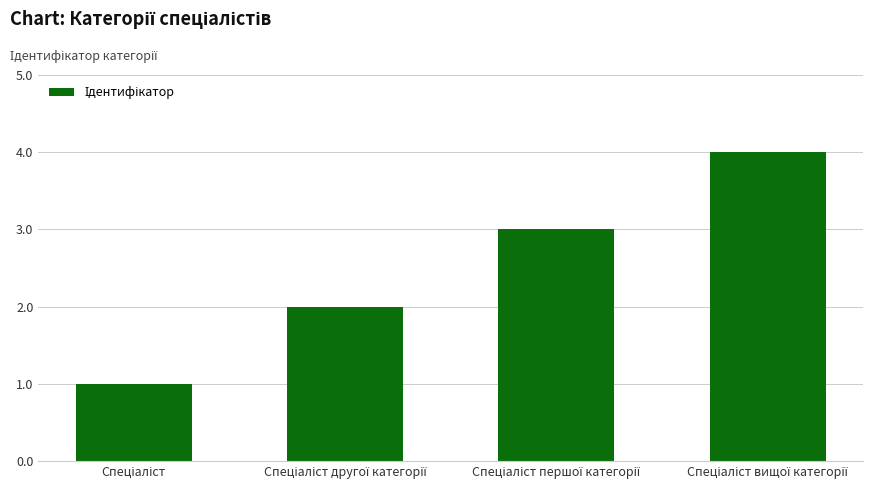

How many values are between 2 and 4?

3